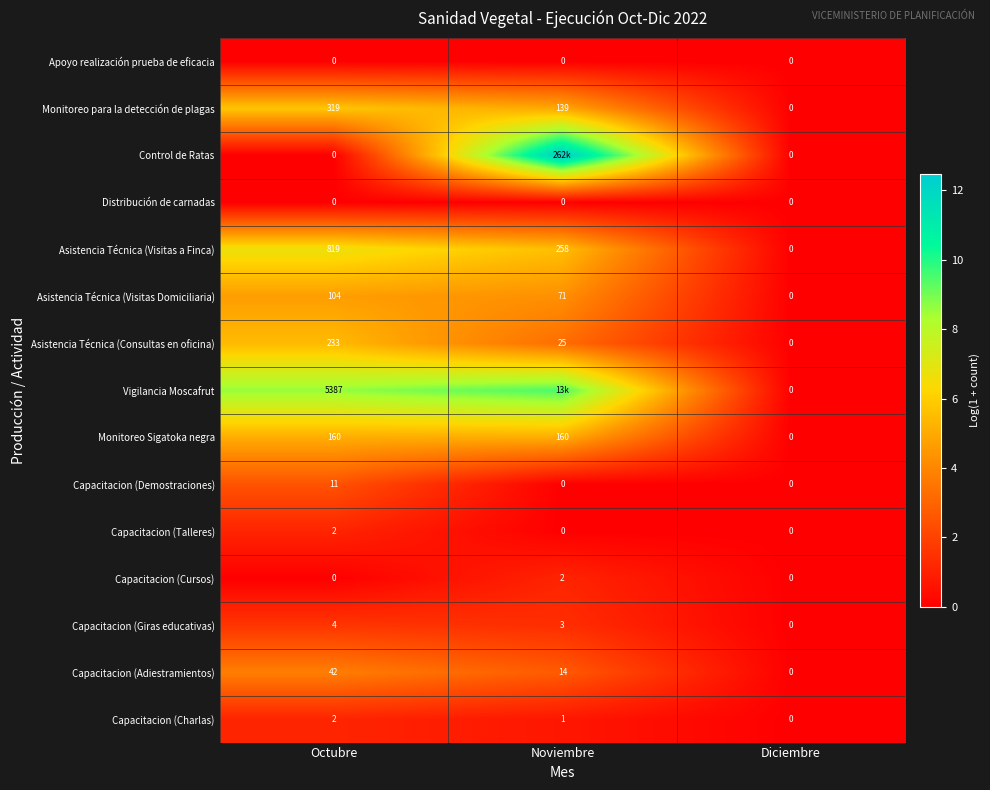

At which label is Monitoreo para la detección de plagas closest to 159?

Noviembre